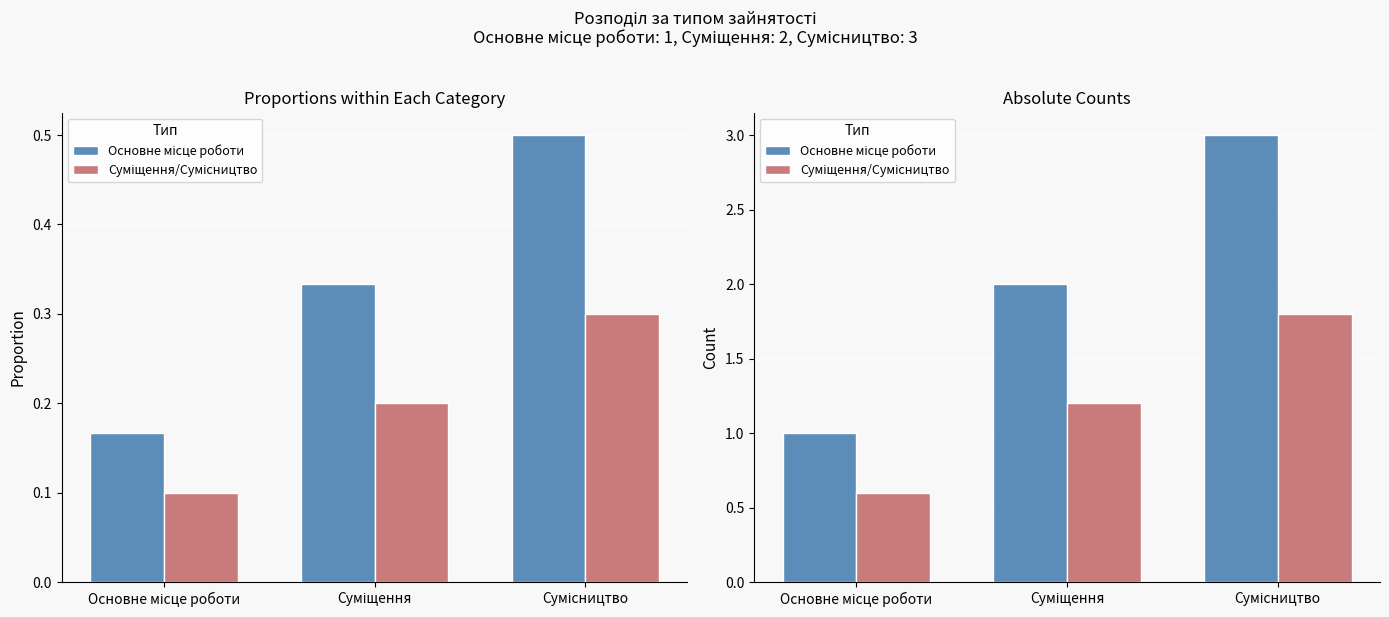

What is the total value across all series at Суміщення?

3.2